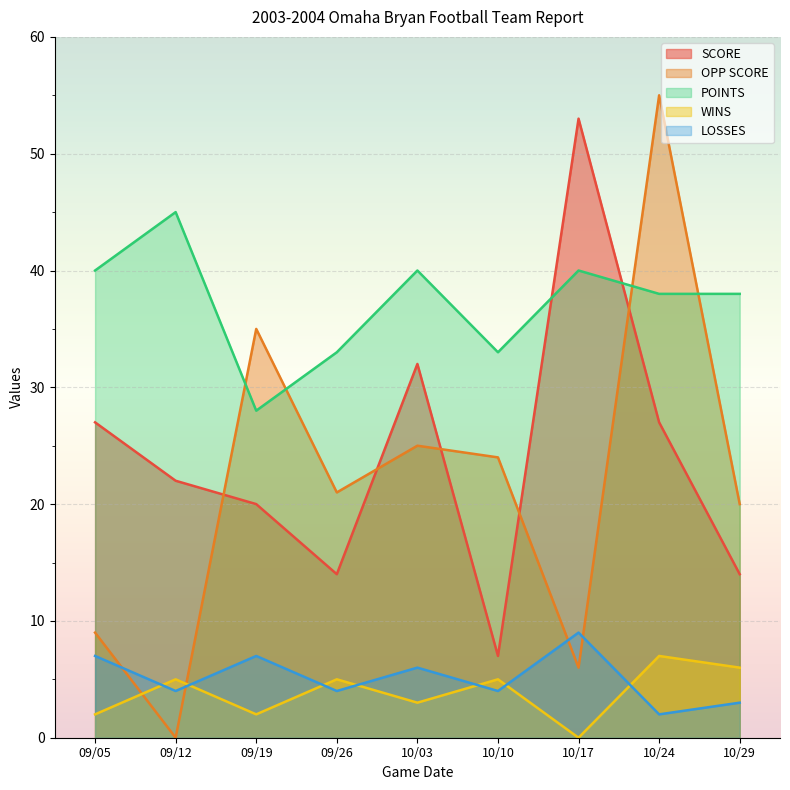

At which category is the sum across all series the highest?

10/24